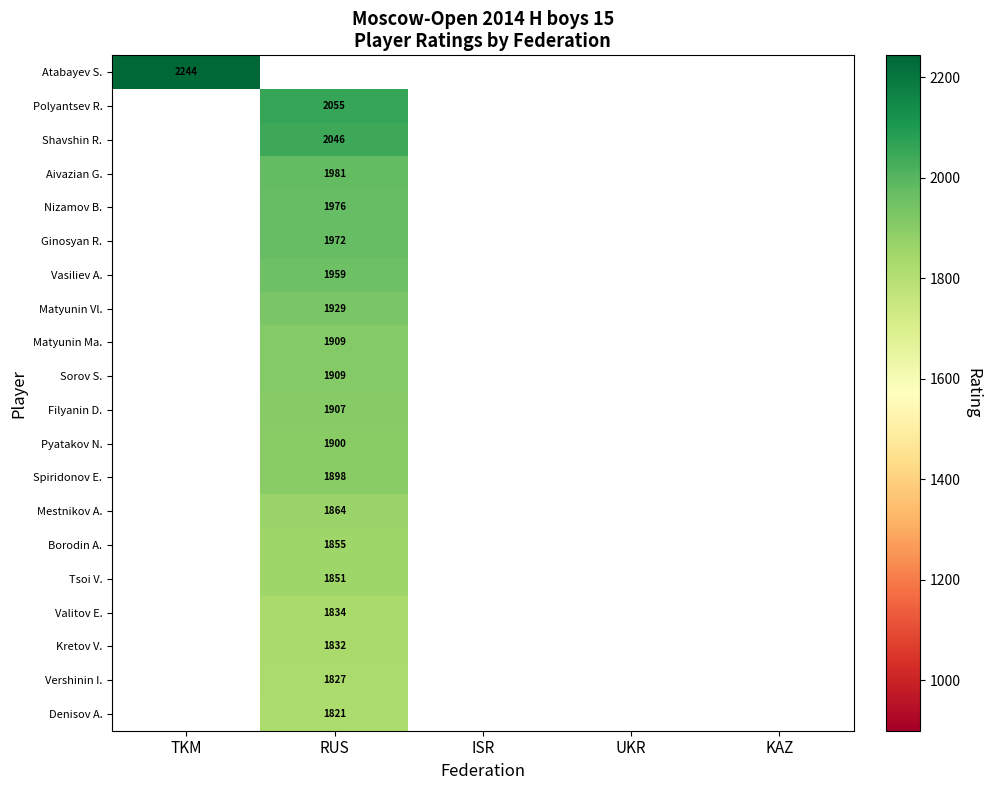

The Matyunin Vl. series shows 662 at RUS. True or false?

False